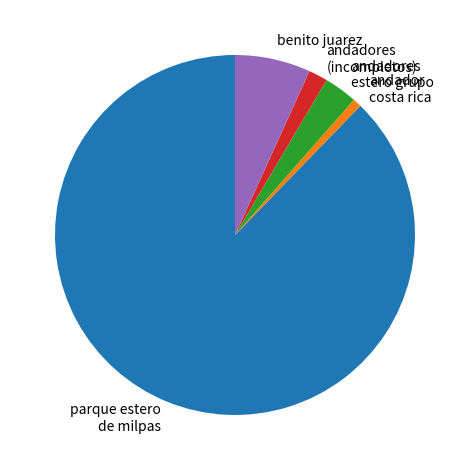

True or false: parque estero de milpas accounts for 88% of the total.

True